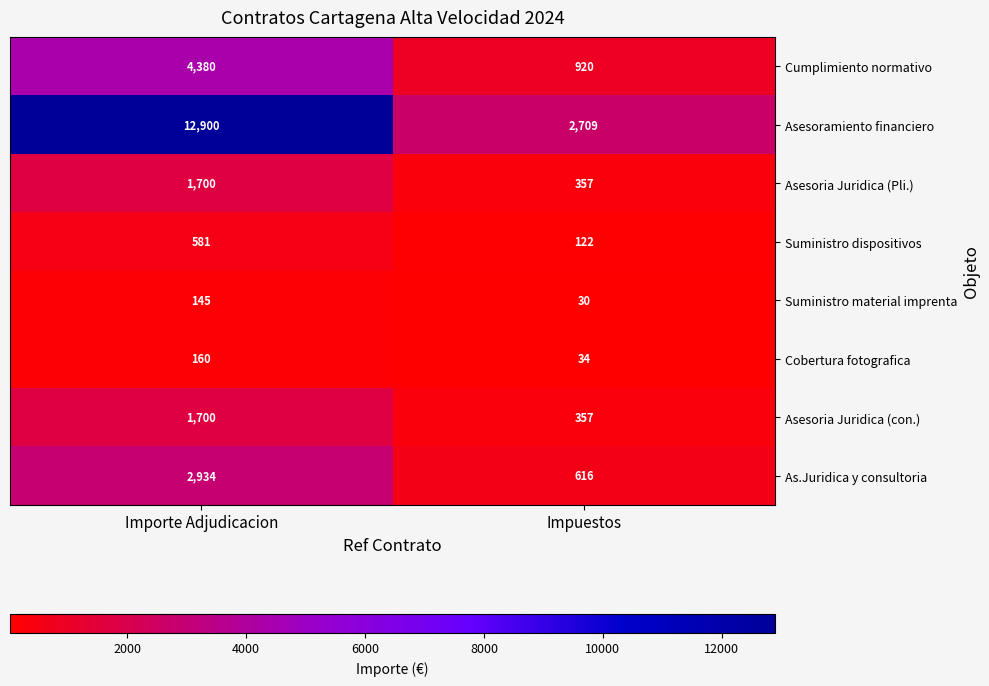

The As.Juridica y consultoria series shows 616 at Impuestos. True or false?

True